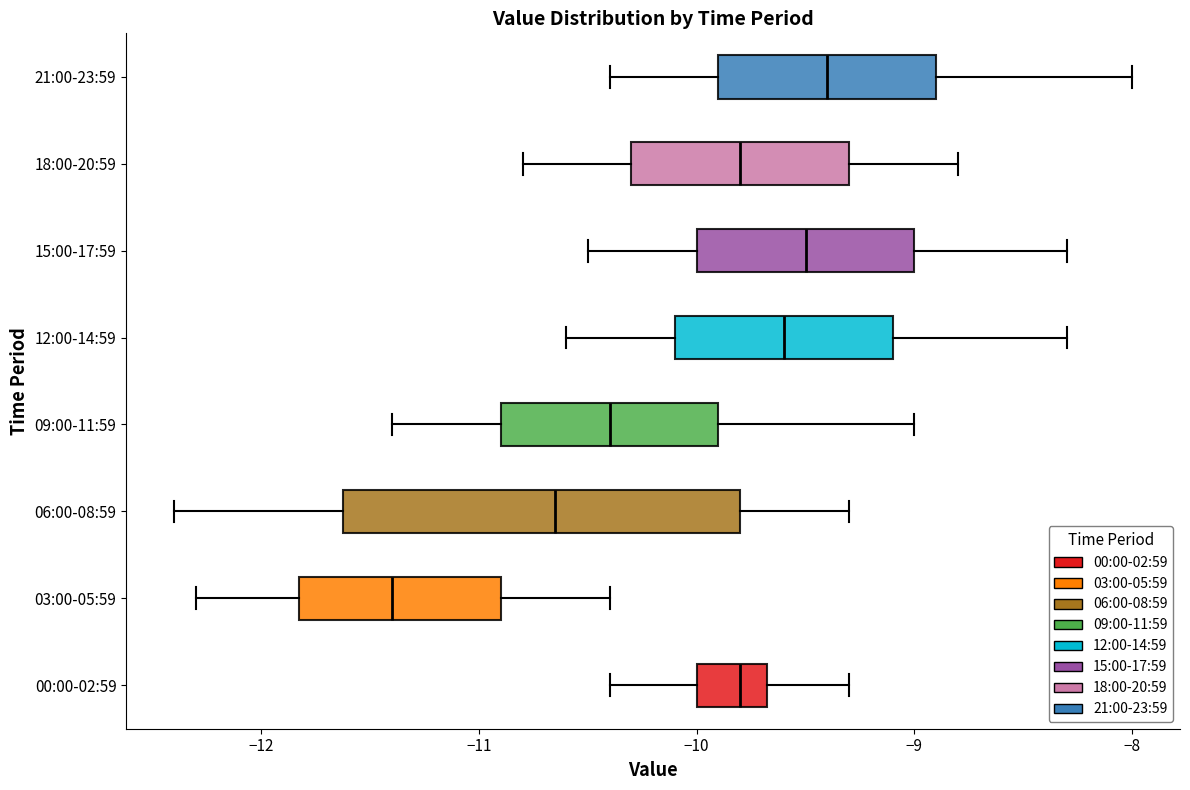

Which box's median line is the furthest to the left?

03:00-05:59